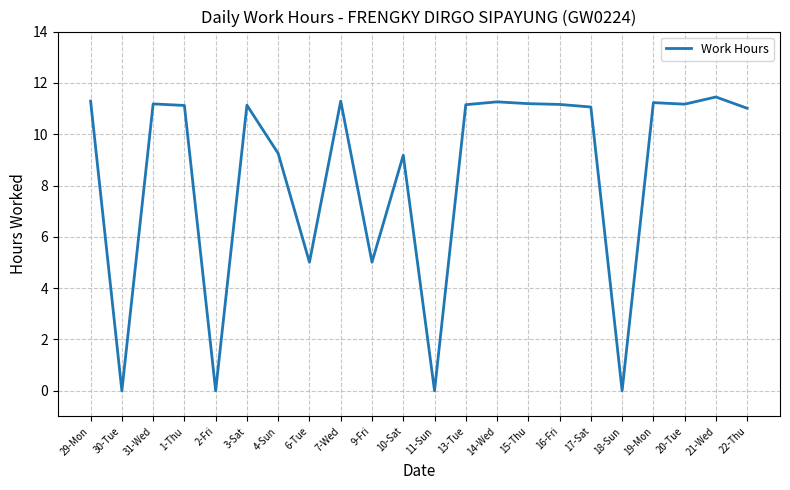

Which category has the highest value across all series?

21-Wed